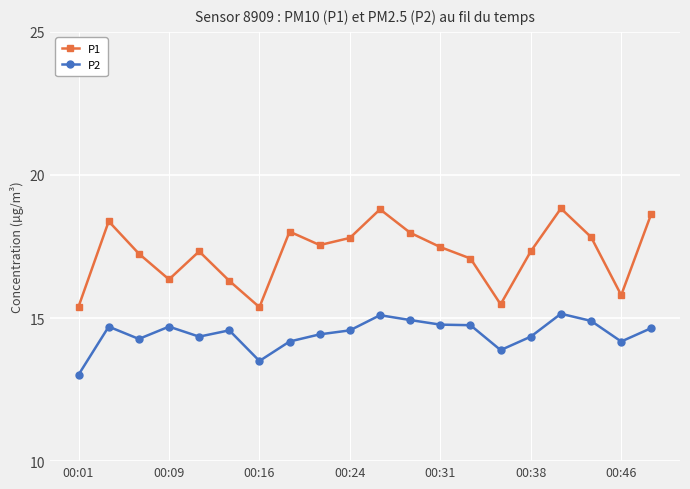

True or false: P2 and P1 intersect in this chart.

False